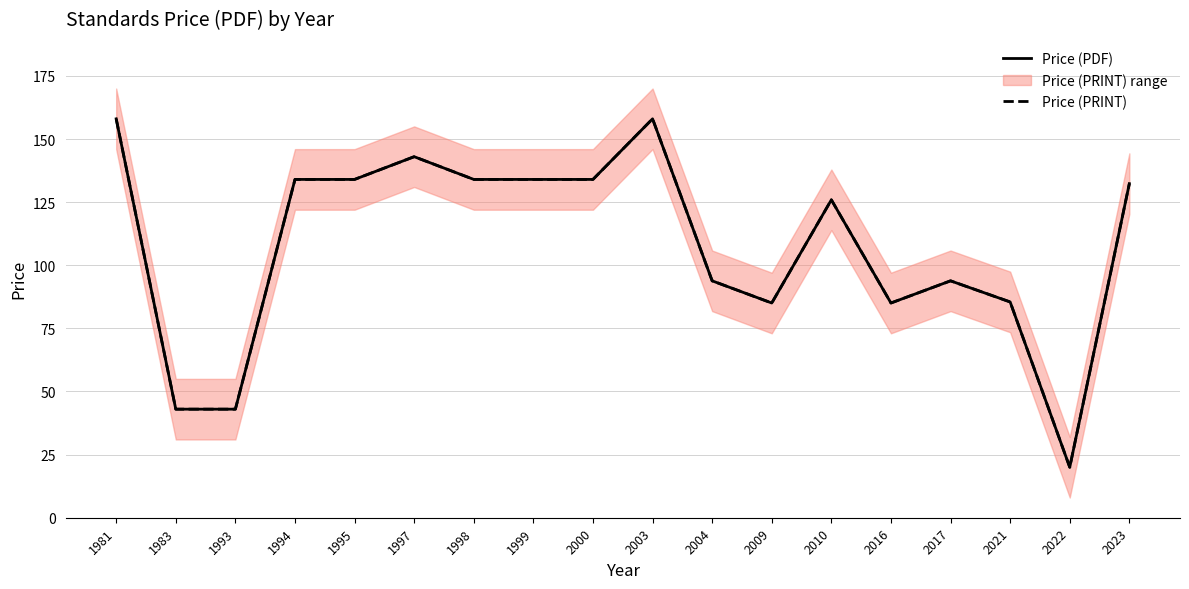

Which series has the largest total across all categories?

Price (PDF)